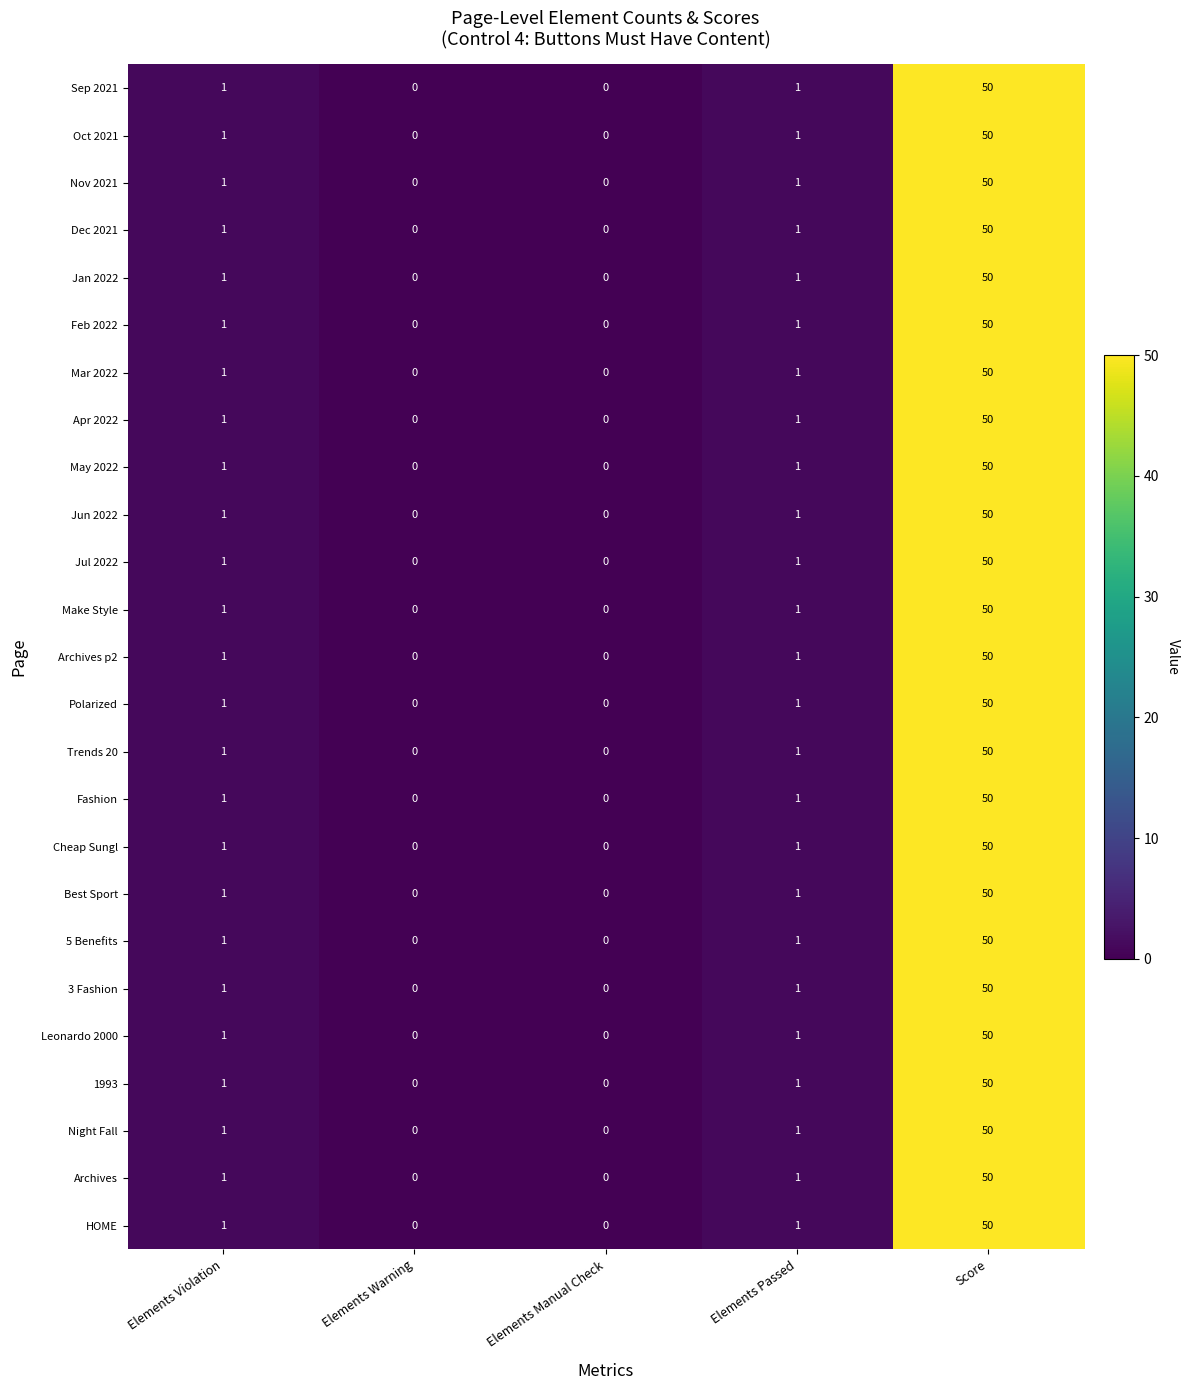

What is the sum of all Leonardo 2000 values?

52